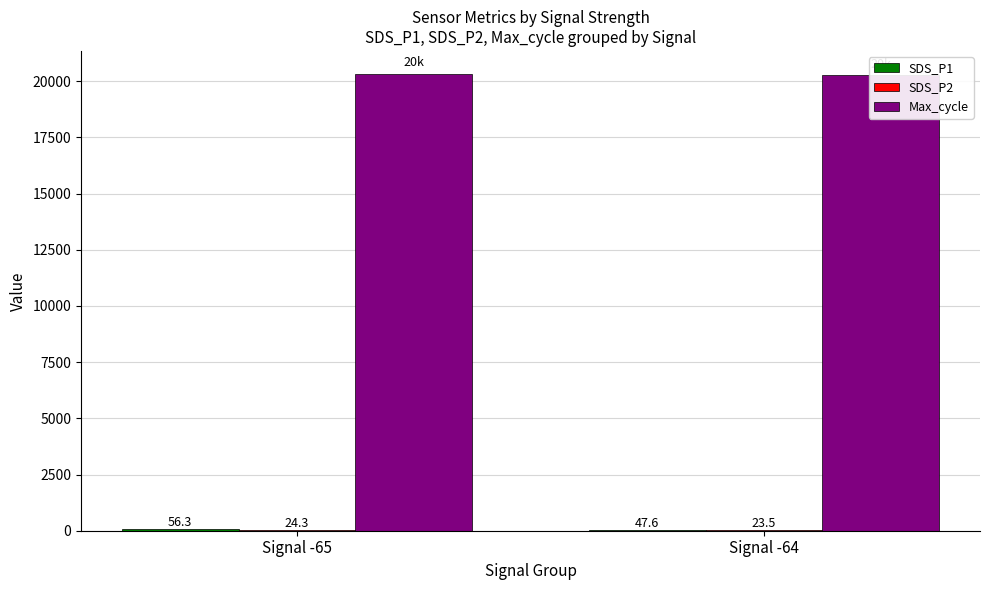

Reading left to right, transcribe all the data shown in this chart.

SDS_P1: 56.3	47.6
SDS_P2: 24.3	23.5
Max_cycle: 20329.1	20269.5